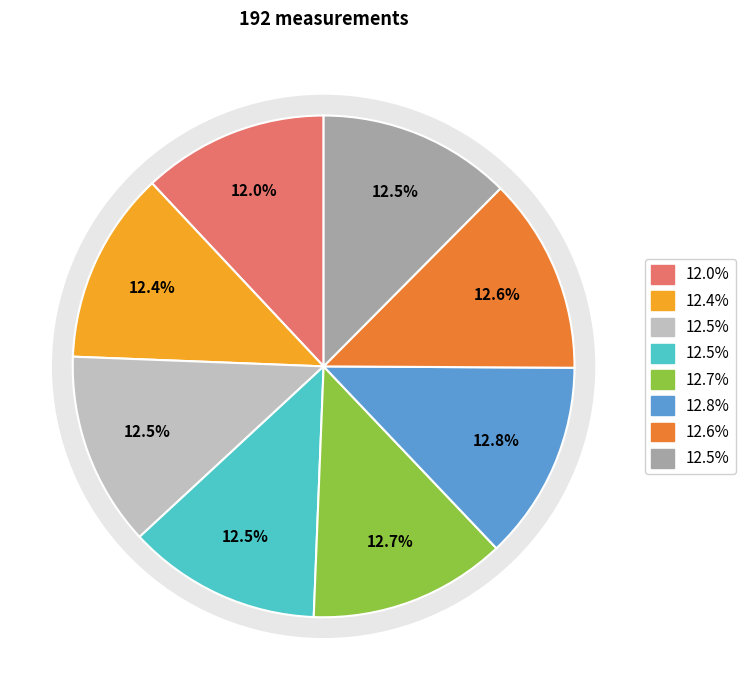

How many segments does this pie chart have?

8